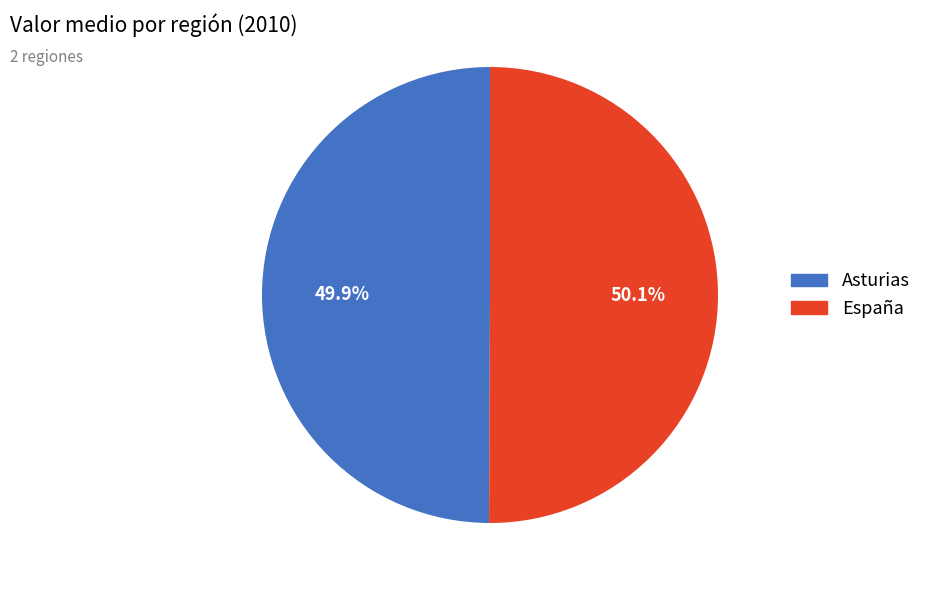

Is there a majority slice in this chart?

Yes